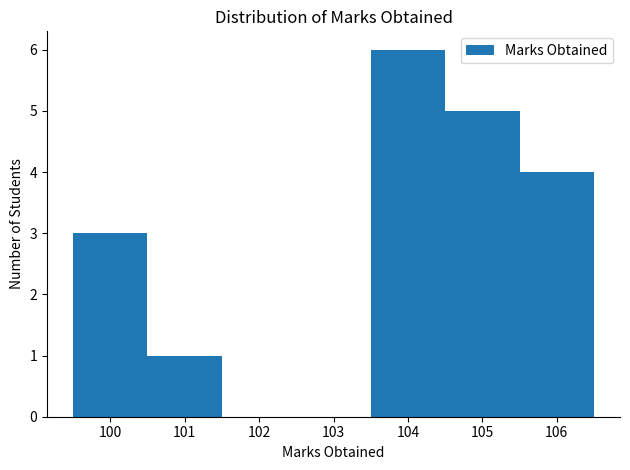

Reading left to right, list every bar in this chart as the range it spans on the x-axis followed by its height. The values are not printed on the chart, so give them approximately, as read against the axis.

99.5 to 100.5: 3
100.5 to 101.5: 1
101.5 to 102.5: 0
102.5 to 103.5: 0
103.5 to 104.5: 6
104.5 to 105.5: 5
105.5 to 106.5: 4